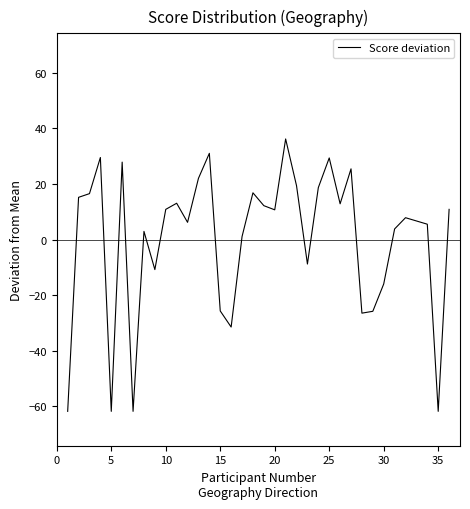

What is the smallest value displayed?

-61.8